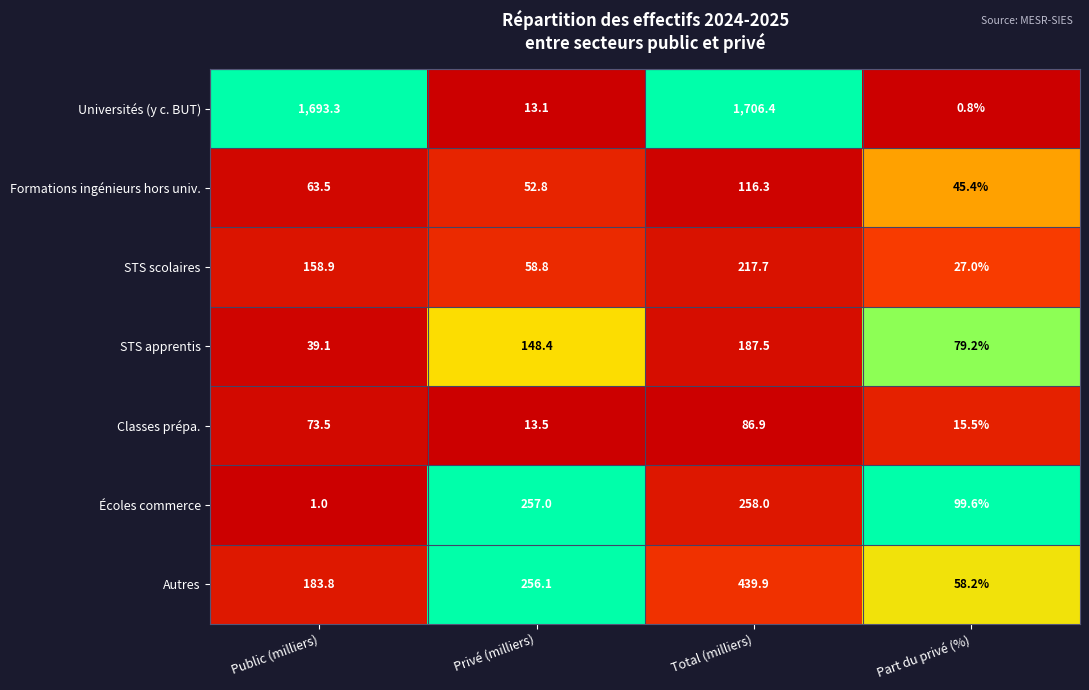

At how many categories does at least one series exceed 0?

4